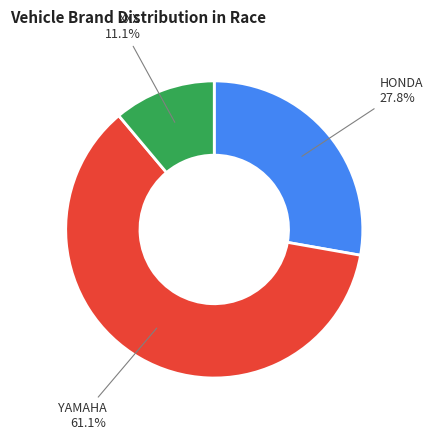

How many slices are in this pie chart?

3